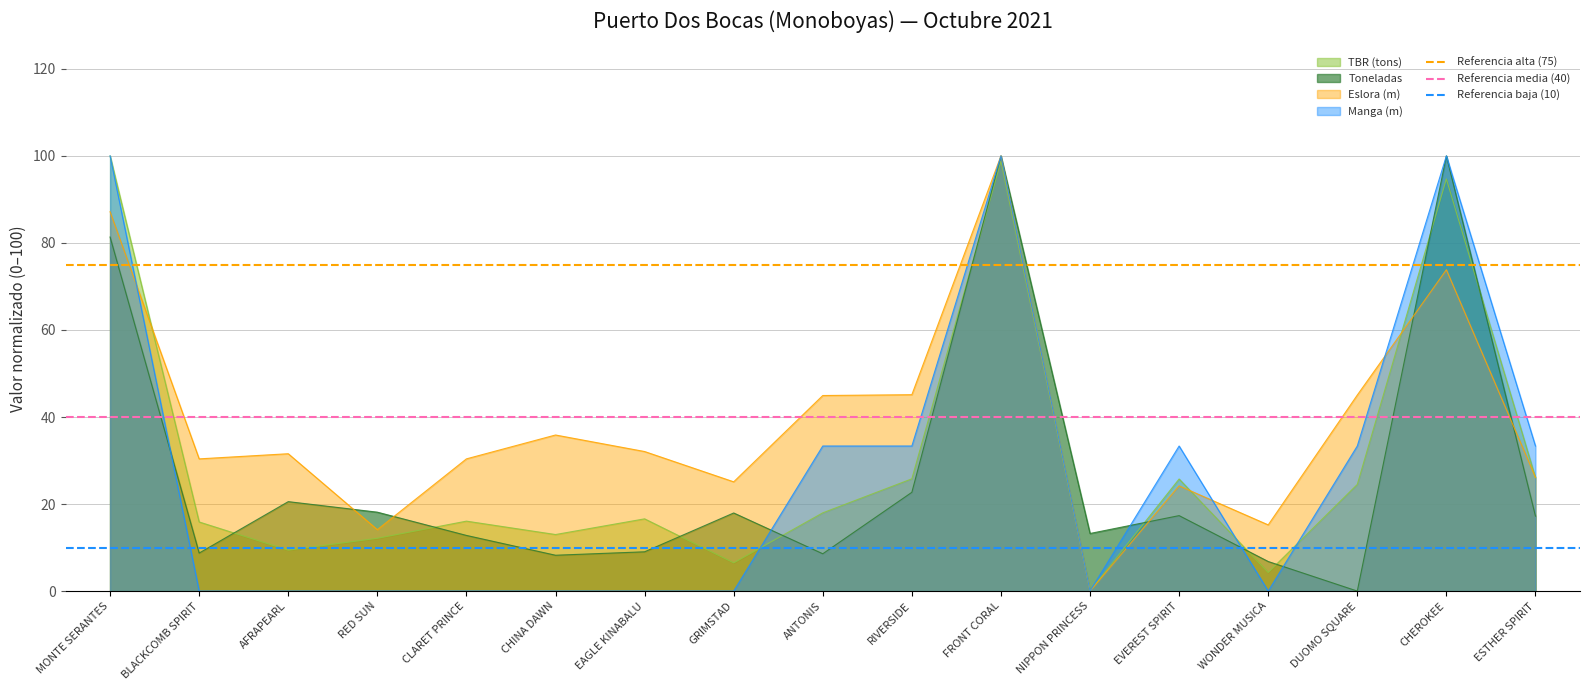

The Manga (m) series shows 0.0 at AFRAPEARL. True or false?

True